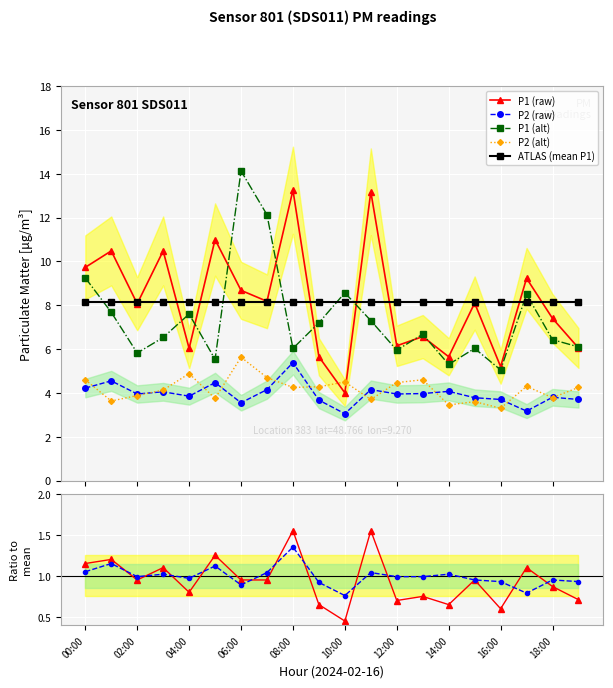

Is the value of P1 at 03:00 greater than the value of P2_smooth at 07:00?

Yes